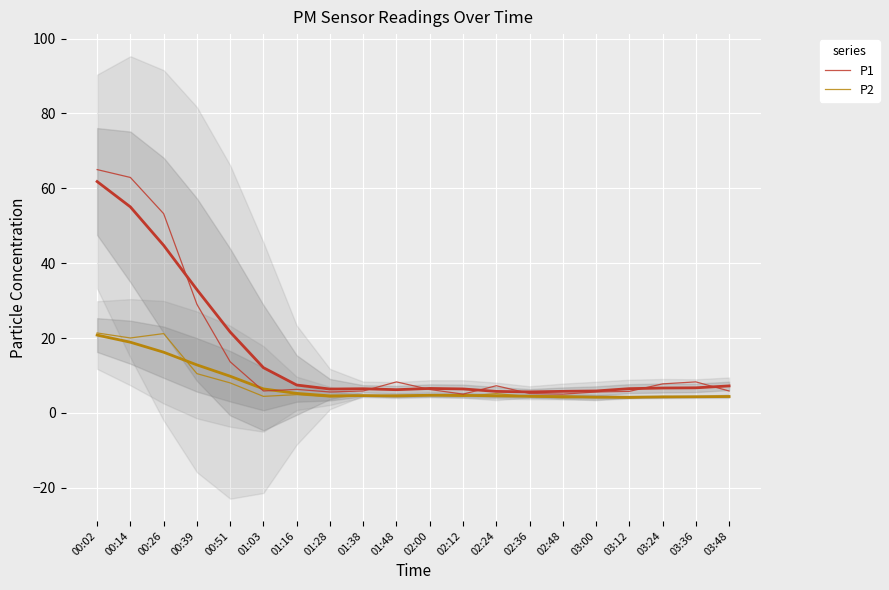

What is the difference between the P2 values at 01:03 and 03:12?

0.4